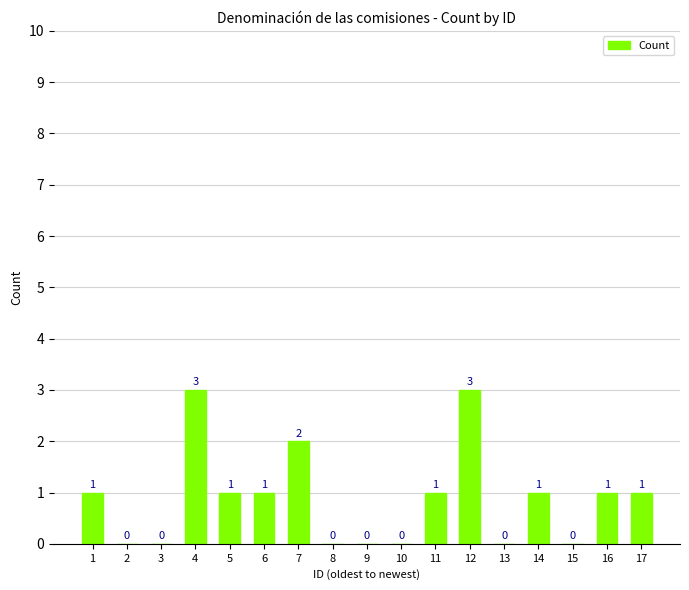

Read the value at 11.

1